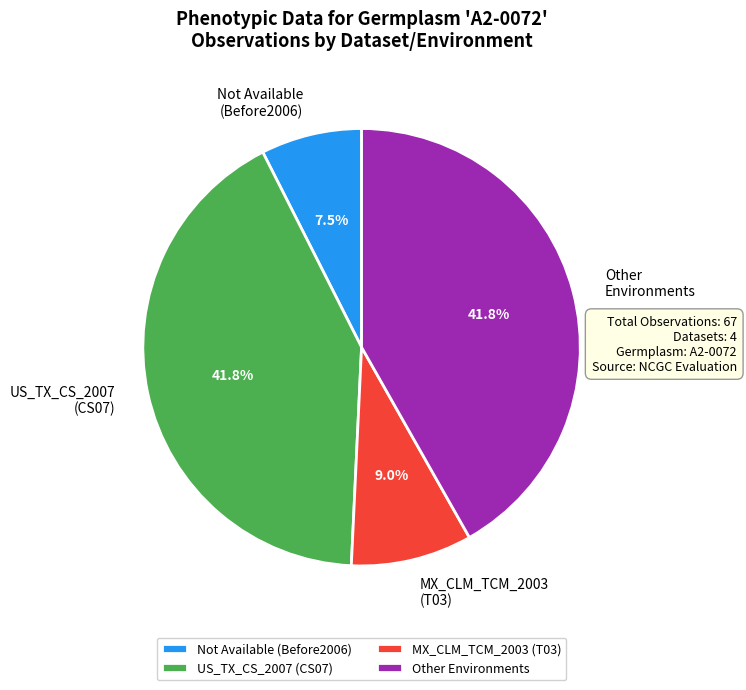

Is there a majority slice in this chart?

No